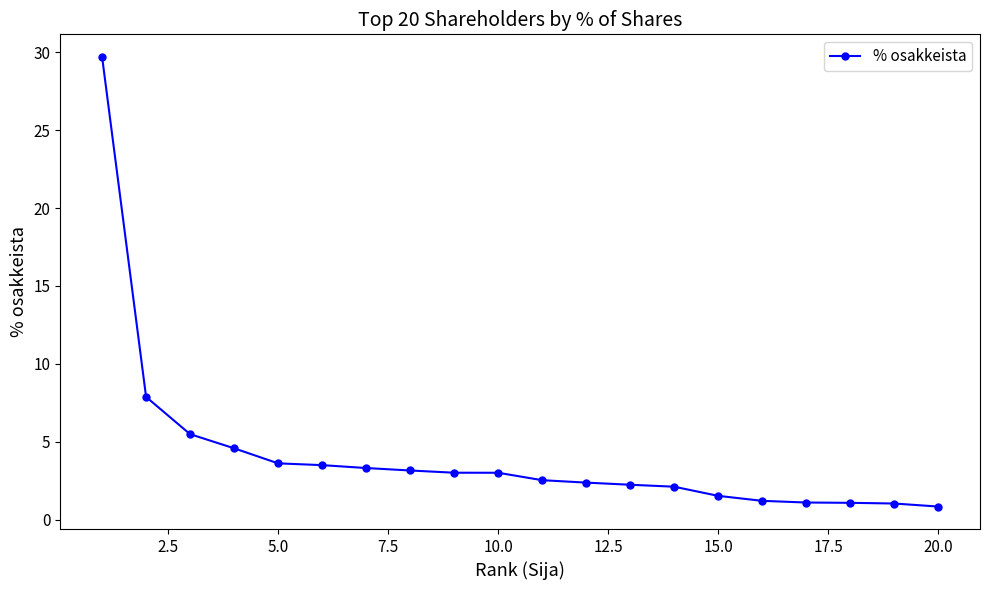

What is the value of the 14th point from the left?

2.1